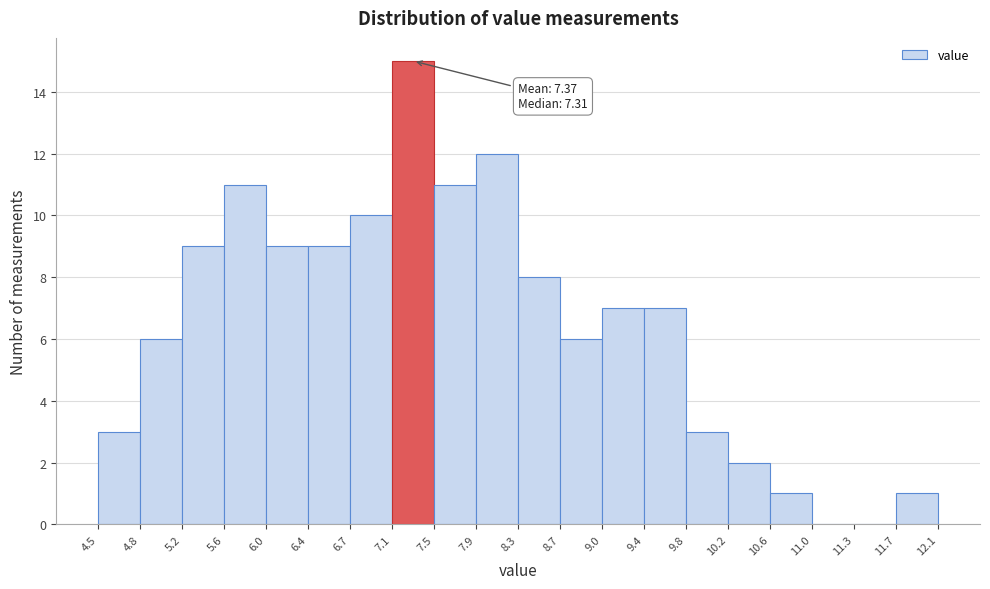

Over which range of the x-axis is the bar tallest?

7.1 to 7.5